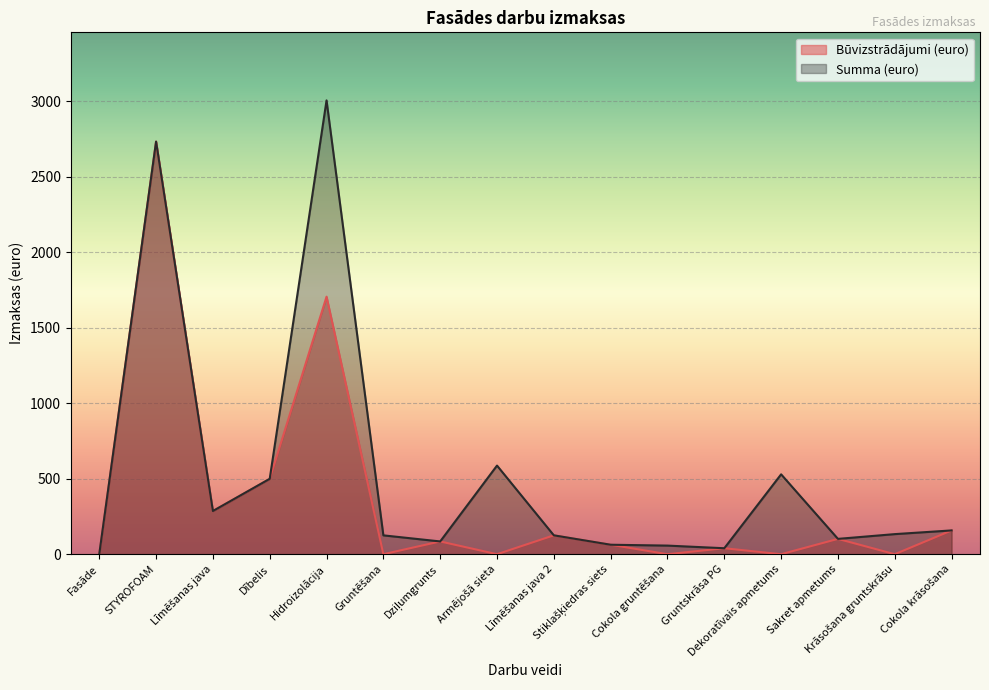

How many values in the Summa (euro) series are below 133?

8